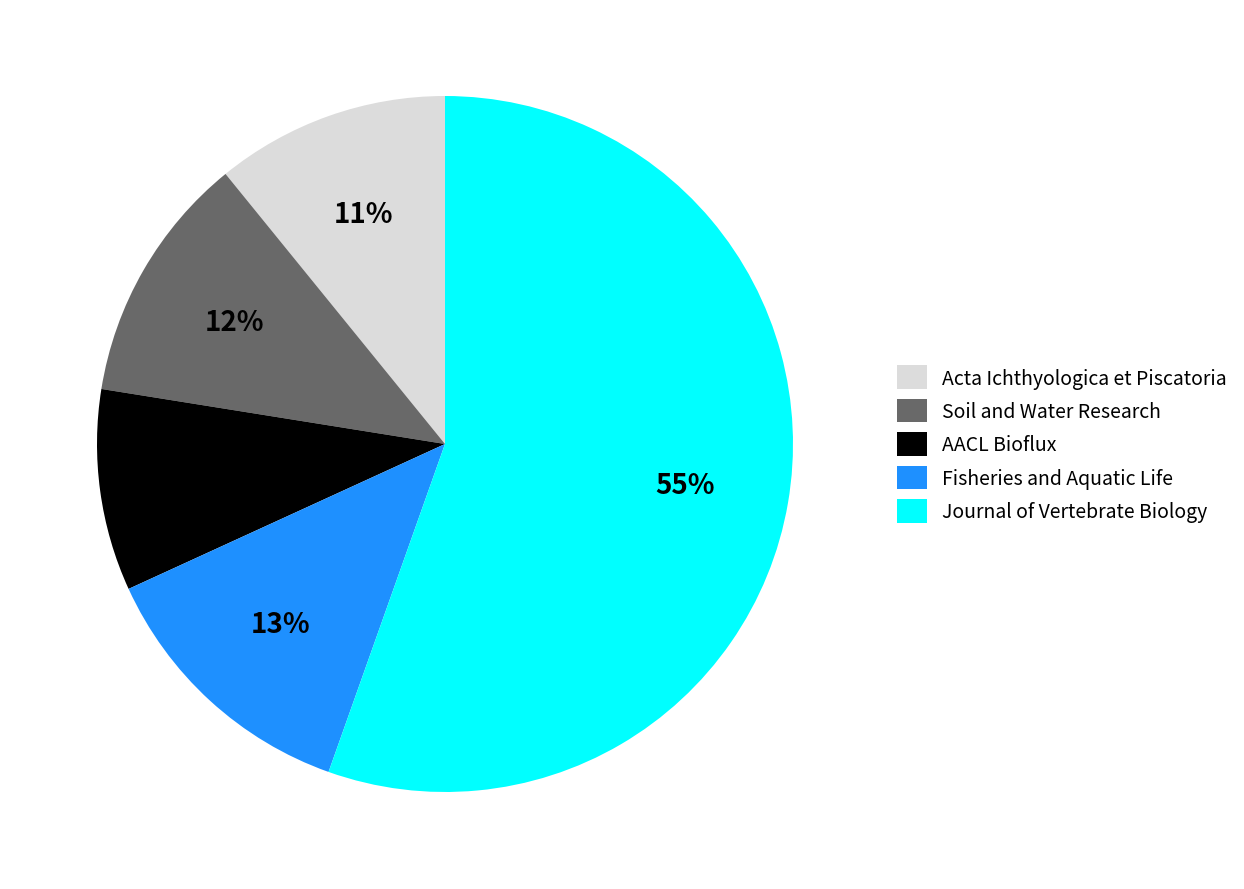

To the nearest percent, what is the combined percentage of AACL Bioflux and Soil and Water Research?

21%